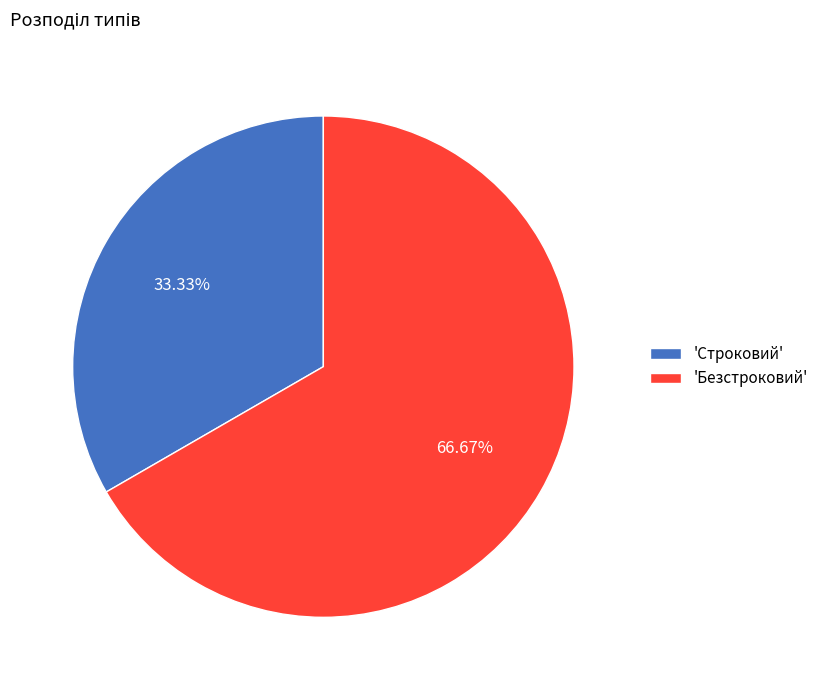

Is there any slice that represents more than half of the pie?

Yes